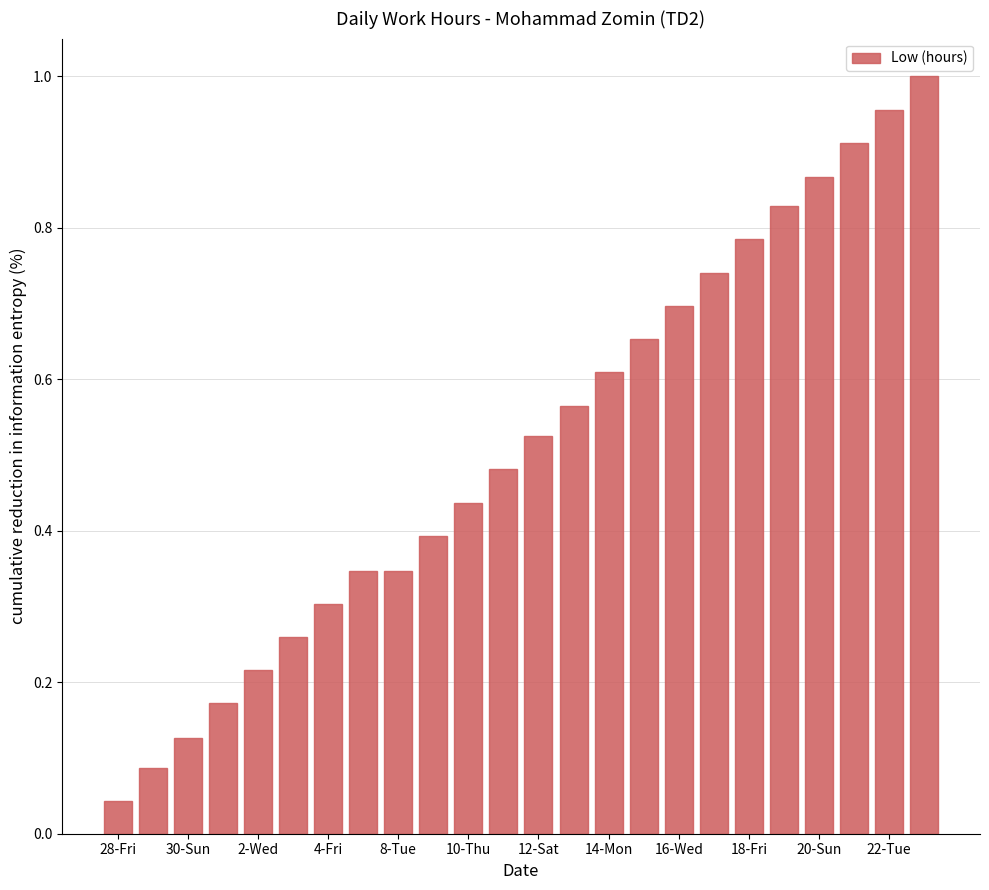

Are the bars horizontal?

No